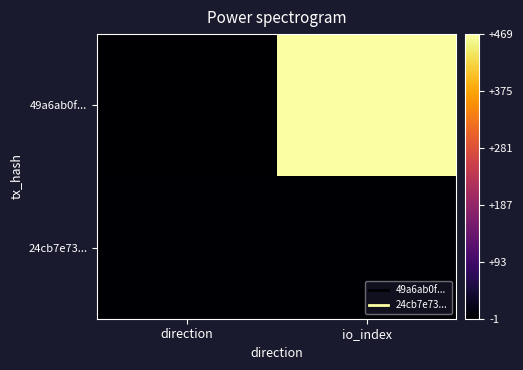

Rank the series by their maximum value, from highest to lowest.

49a6ab0f..., 24cb7e73...